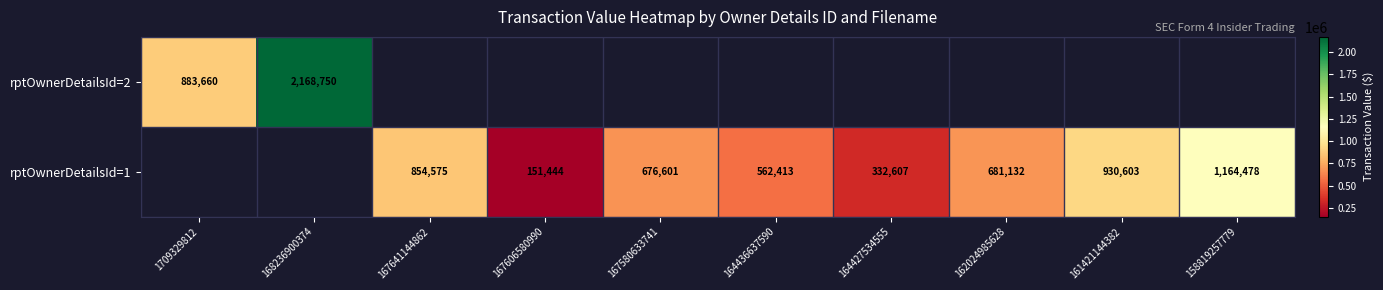

True or false: rptOwnerDetailsId=2 has a value of 883660 at 1709329812.

True